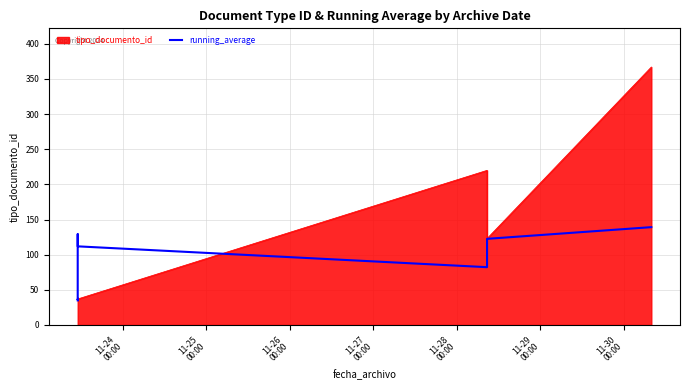

What is the minimum value shown in the chart?

35.0